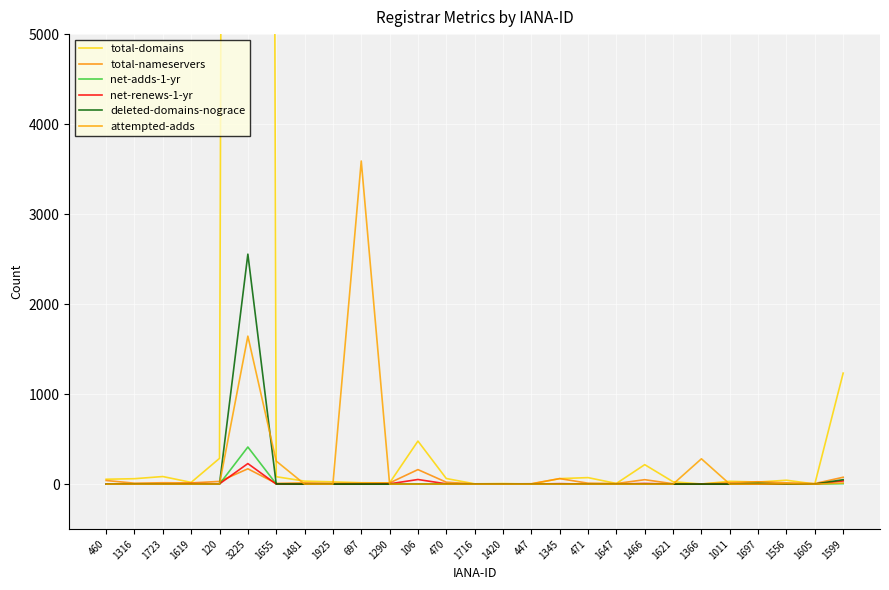

True or false: total-nameservers has more than 2 interior local peaks.

True